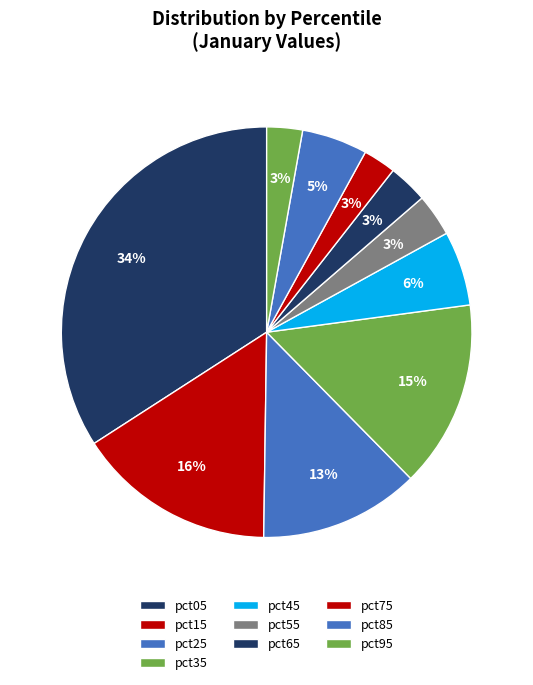

How many slices are in this pie chart?

10